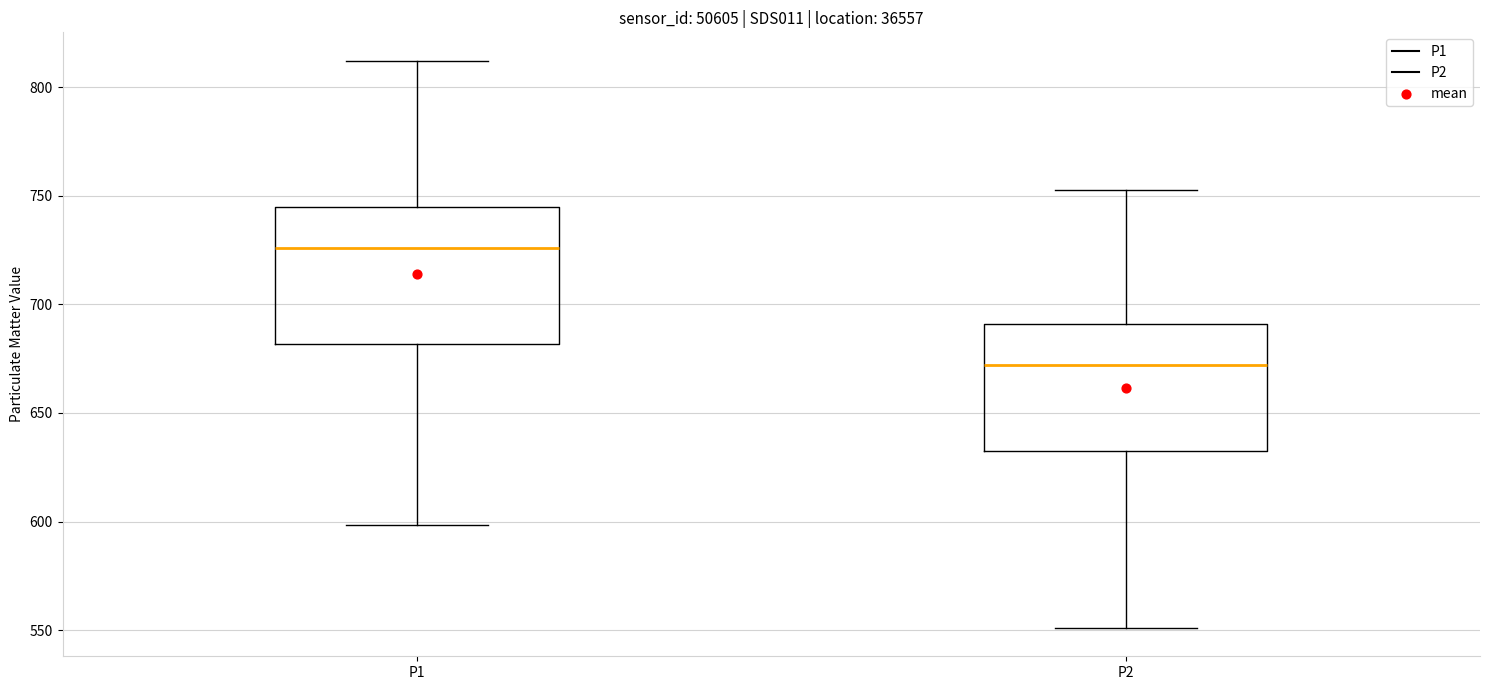

Reading left to right, read every box against the y-axis: the position of its median line, the range the box covers, and the ends of its whiskers. The values are not printed on the chart, so give them approximately, as read against the axis.

P1: median 725, box 680 to 745, whiskers 600 to 810
P2: median 670, box 630 to 690, whiskers 550 to 755